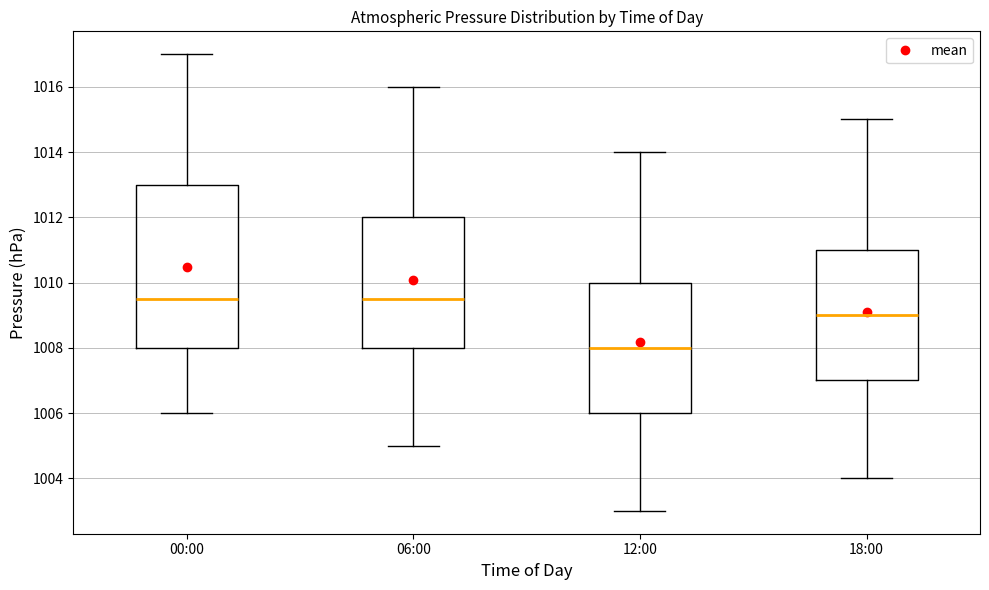

Where does the lower whisker of the box for 06:00 end on the y-axis? The values are not printed on the chart, so give them approximately, as read against the axis.

1005.0